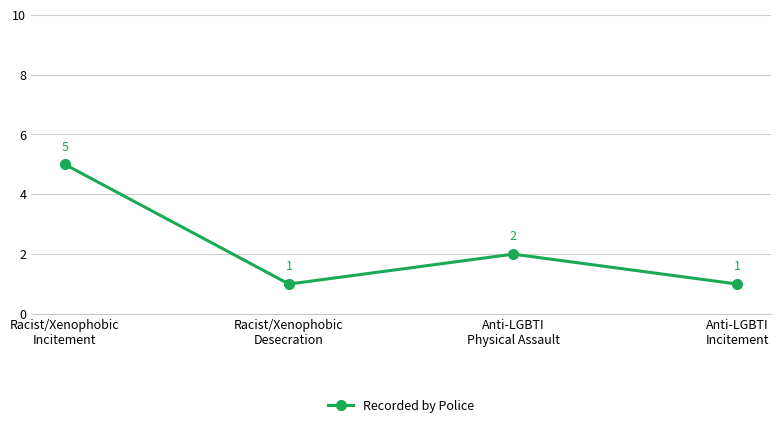

At which category does the chart reach its peak across all series?

Racist/Xenophobic
Incitement